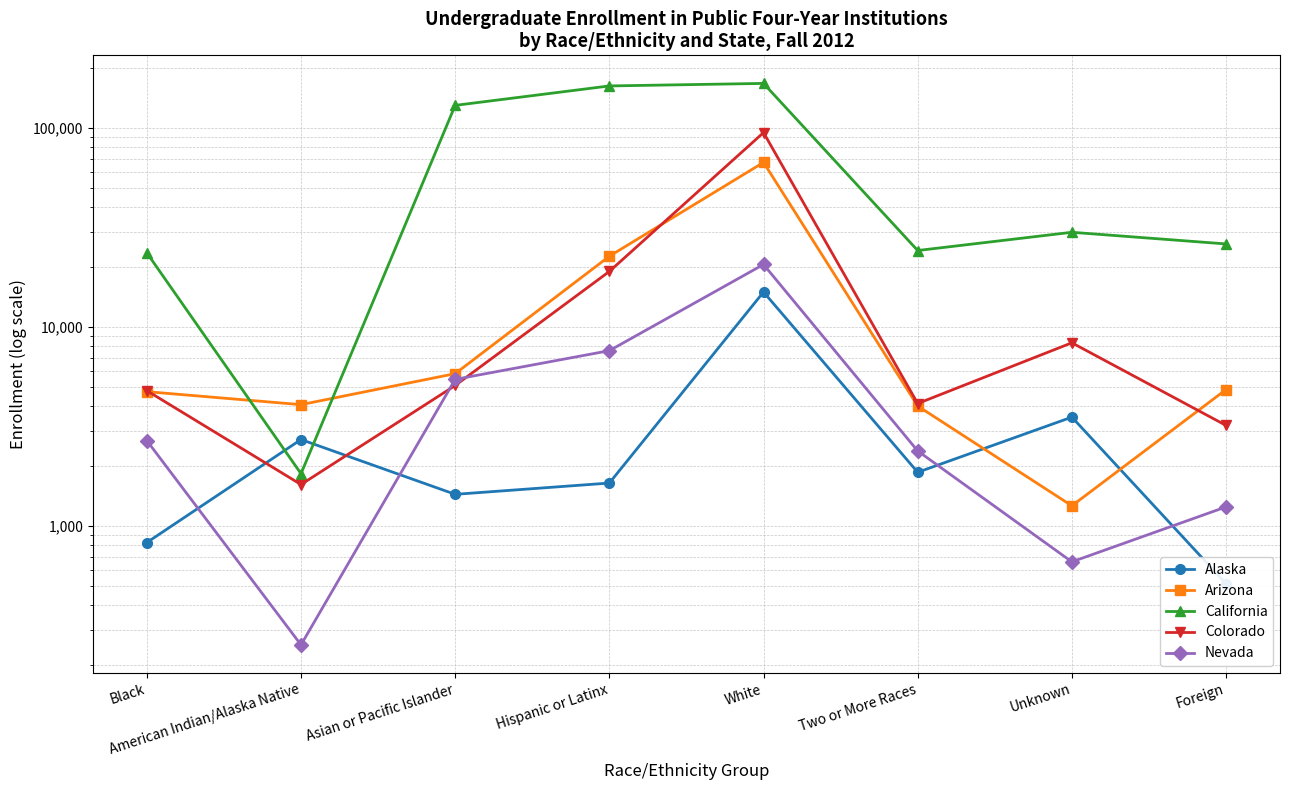

What is the label of the 2nd point from the right?

Unknown